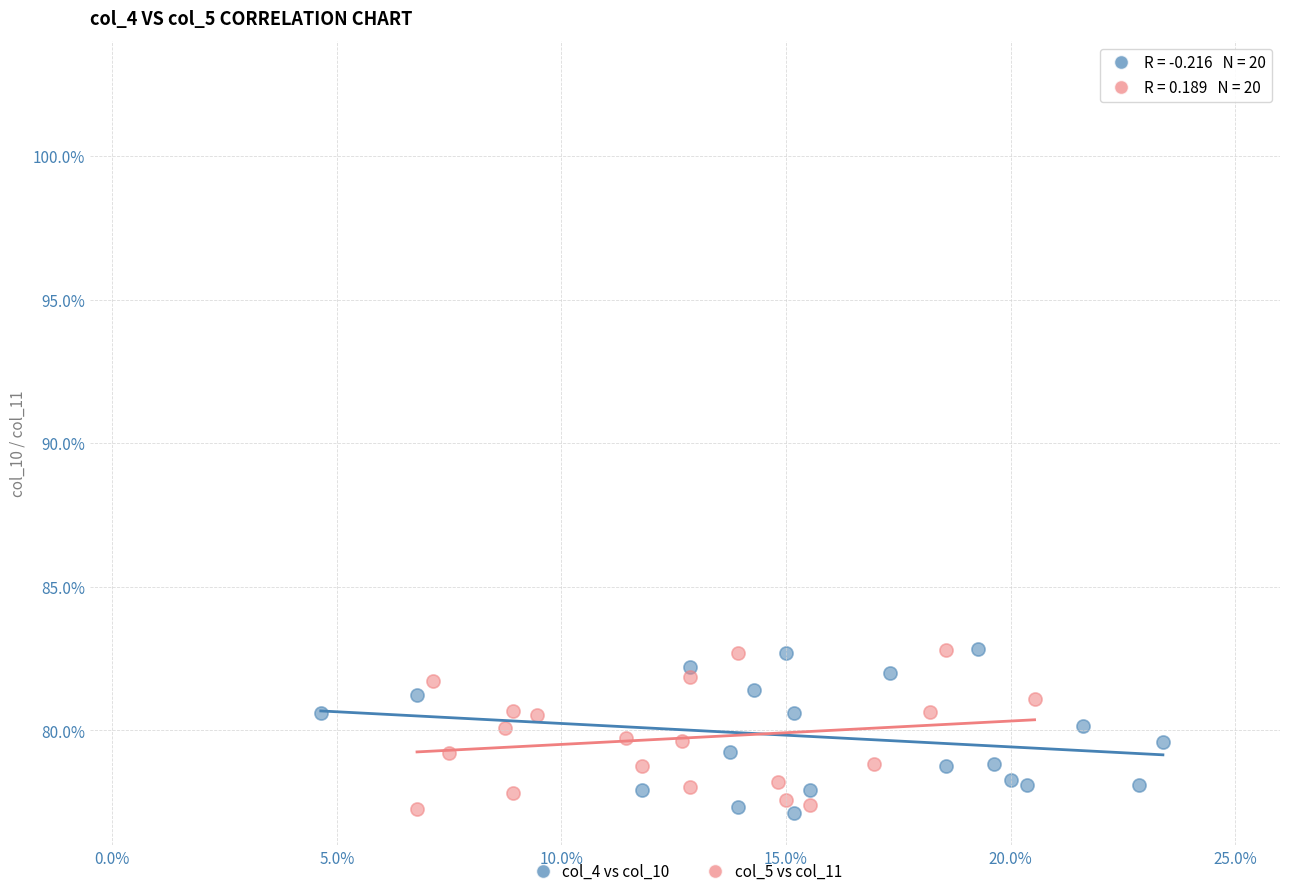

What are all the series names shown in the legend?

col_4 vs col_10, col_5 vs col_11